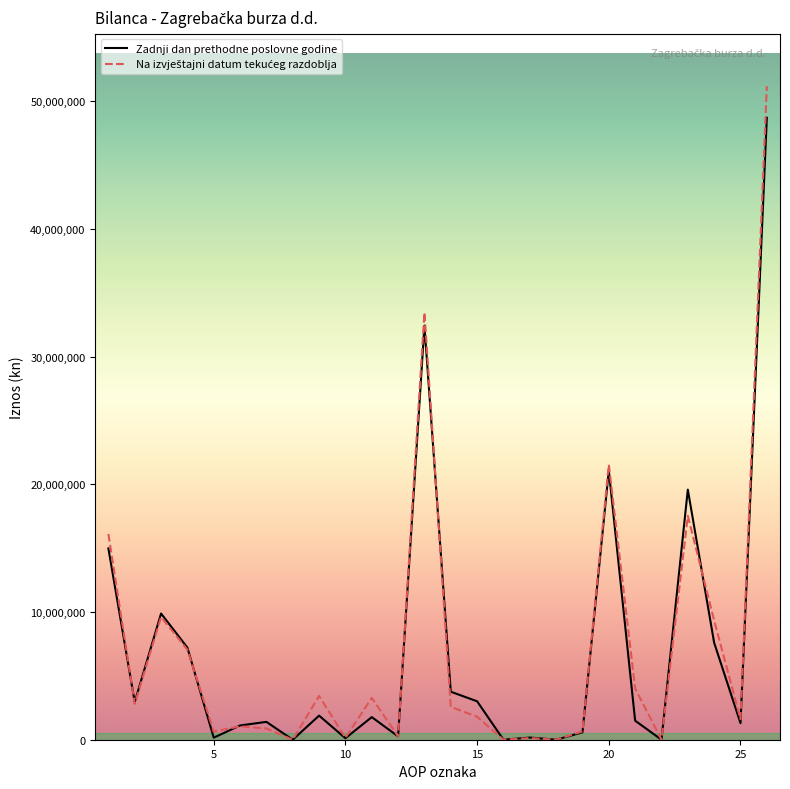

What is the greatest value displayed?

51172751